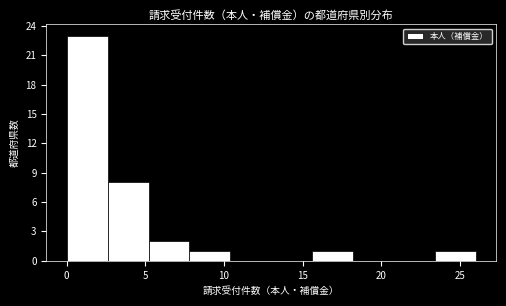

Which range on the x-axis has the tallest bar?

0.0 to 2.6